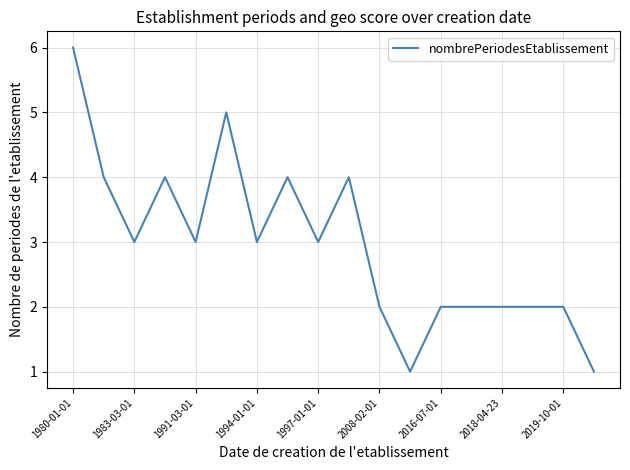

How many series are shown in this chart?

1